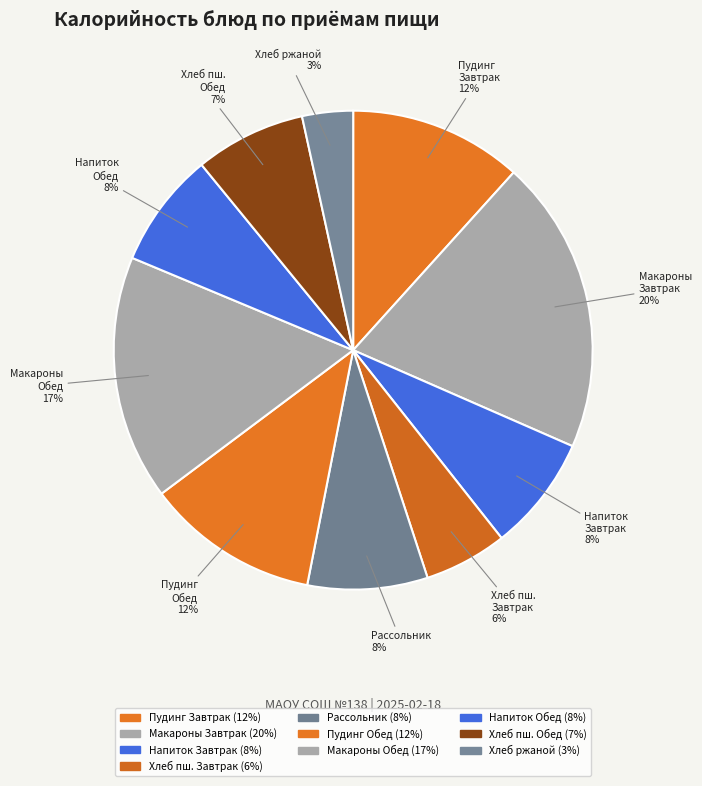

To the nearest percent, what percentage of the pie is Напиток Обед?

8%